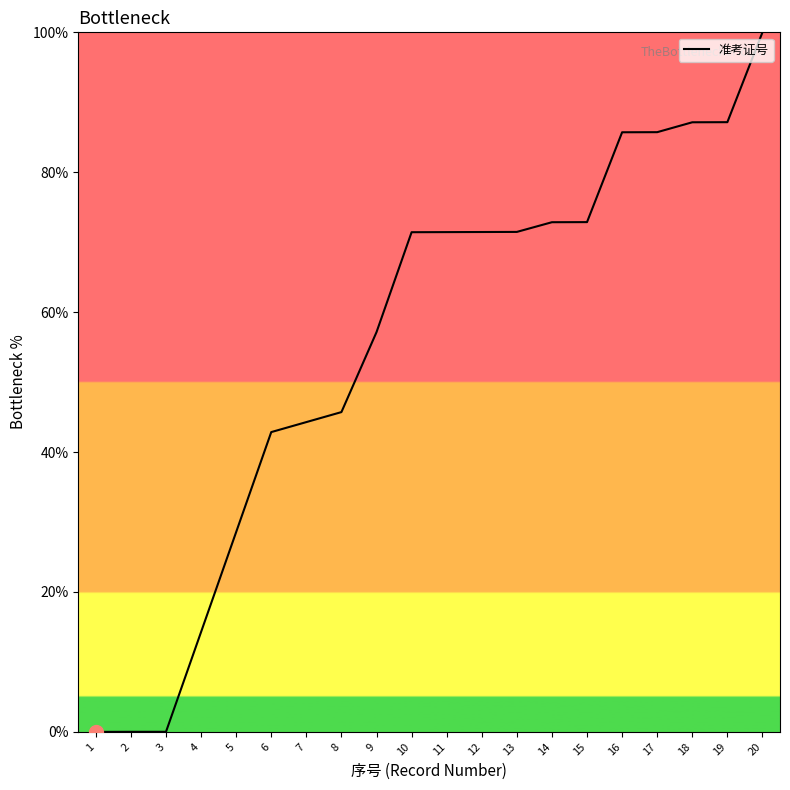

Does the chart display data point markers on the line(s)?

No